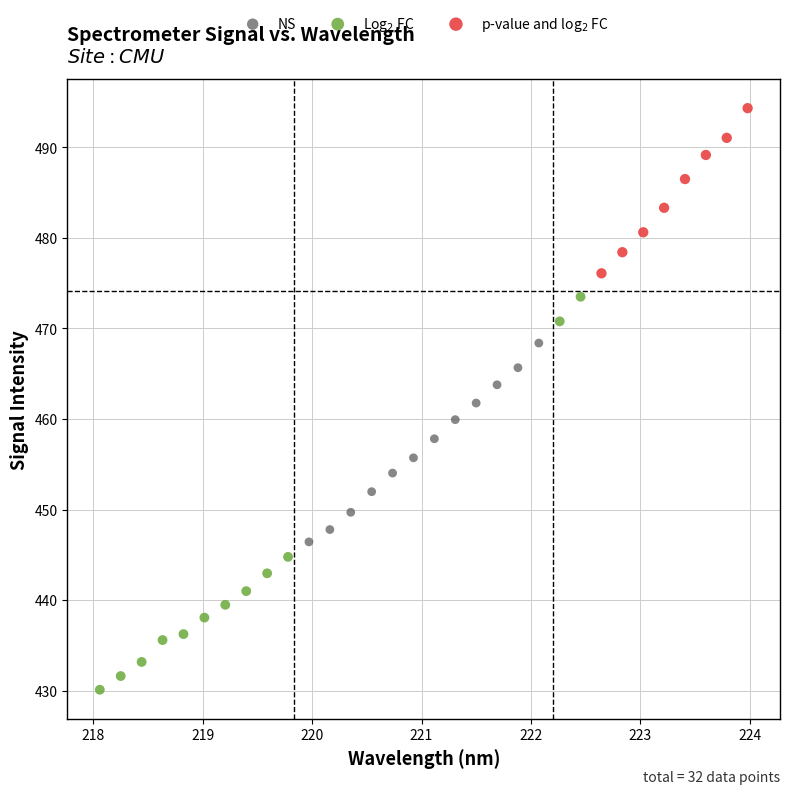

Which series has the widest spread of Y values?

Log$_2$ FC